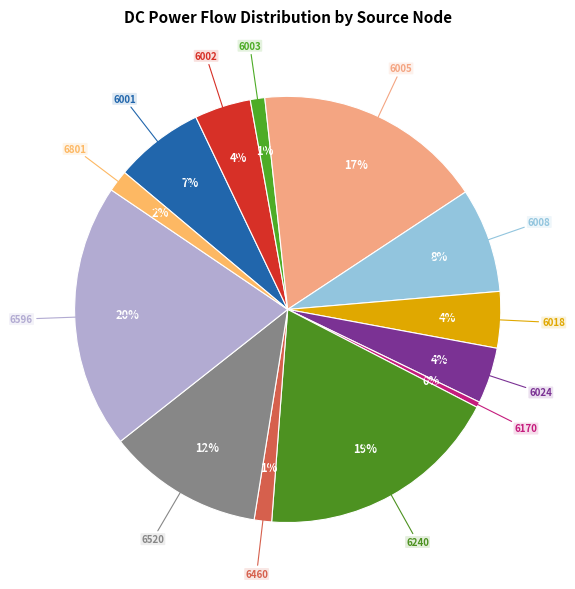

What is the largest slice in the pie chart?

6596